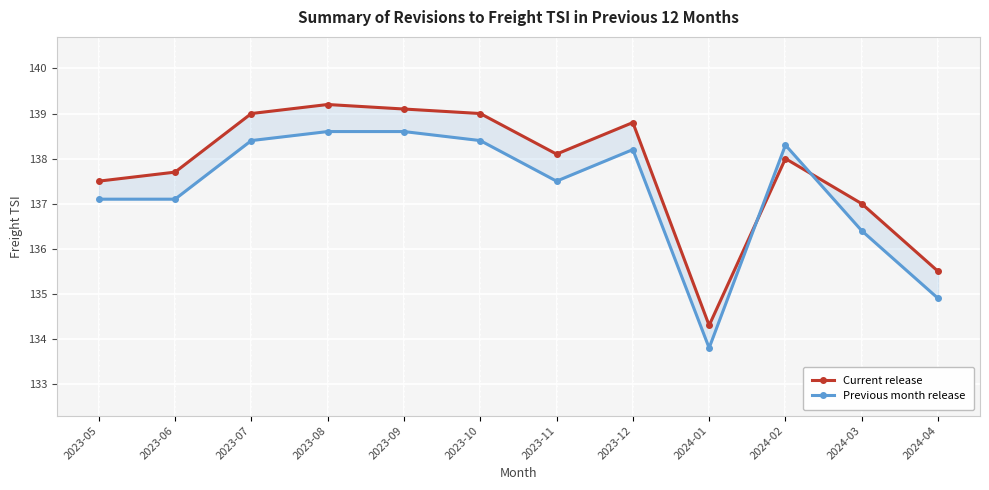

What position from the left is 2023-09?

5